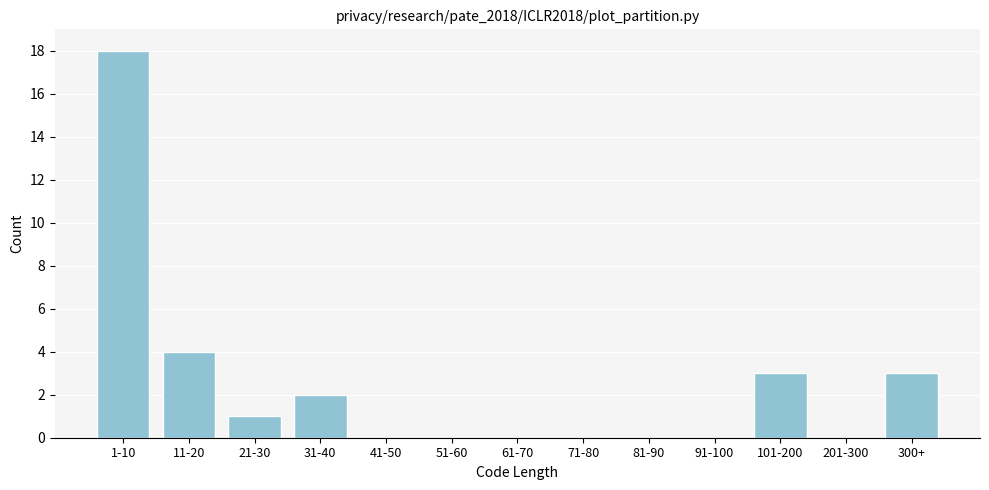

Reading right to left, extract all data points from this chart.

300+=3	201-300=0	101-200=3	91-100=0	81-90=0	71-80=0	61-70=0	51-60=0	41-50=0	31-40=2	21-30=1	11-20=4	1-10=18